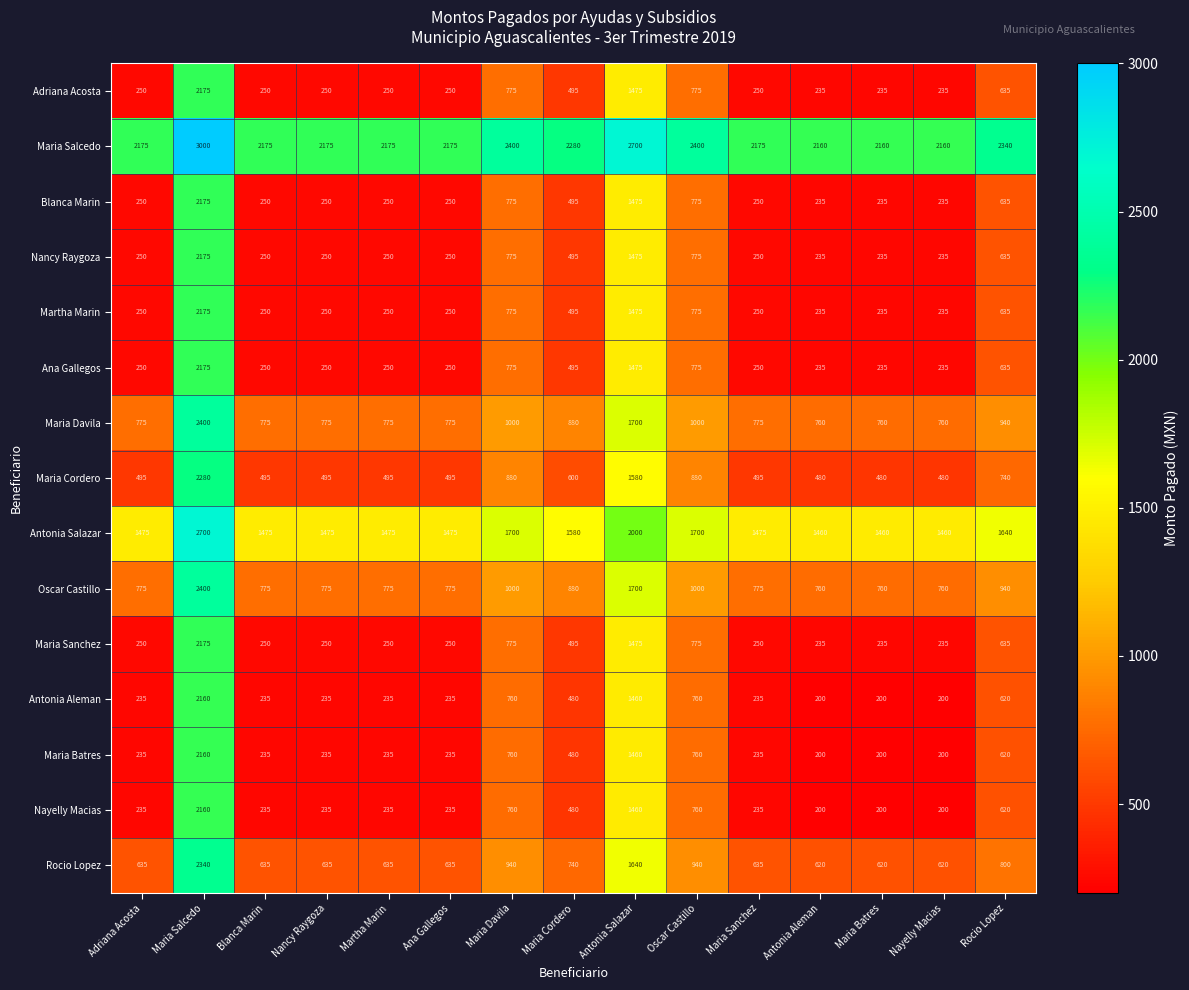

Read the Maria Cordero value at Ana Gallegos, to the nearest 10.

500